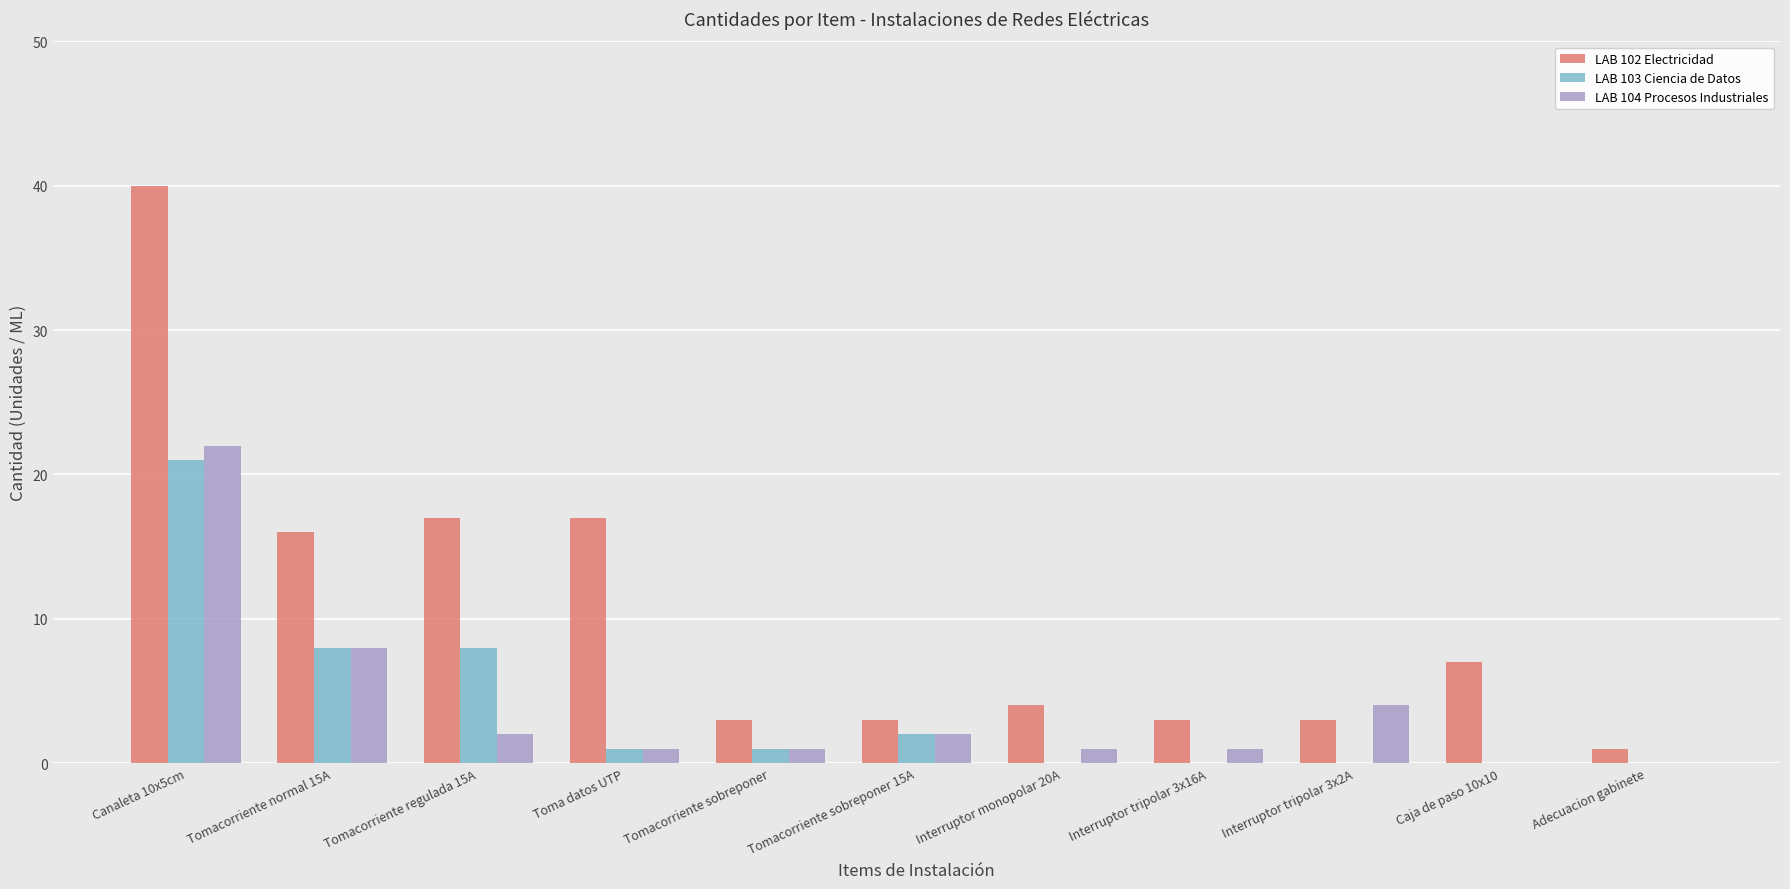

True or false: LAB 103 Ciencia de Datos has a value of 8 at Tomacorriente normal 15A.

True